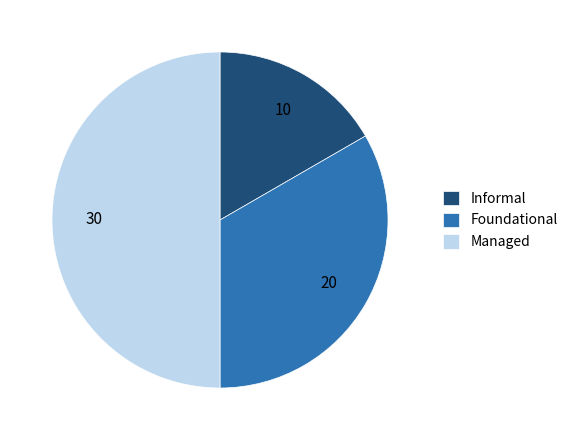

Is the sum of Managed and Foundational greater than half?

Yes